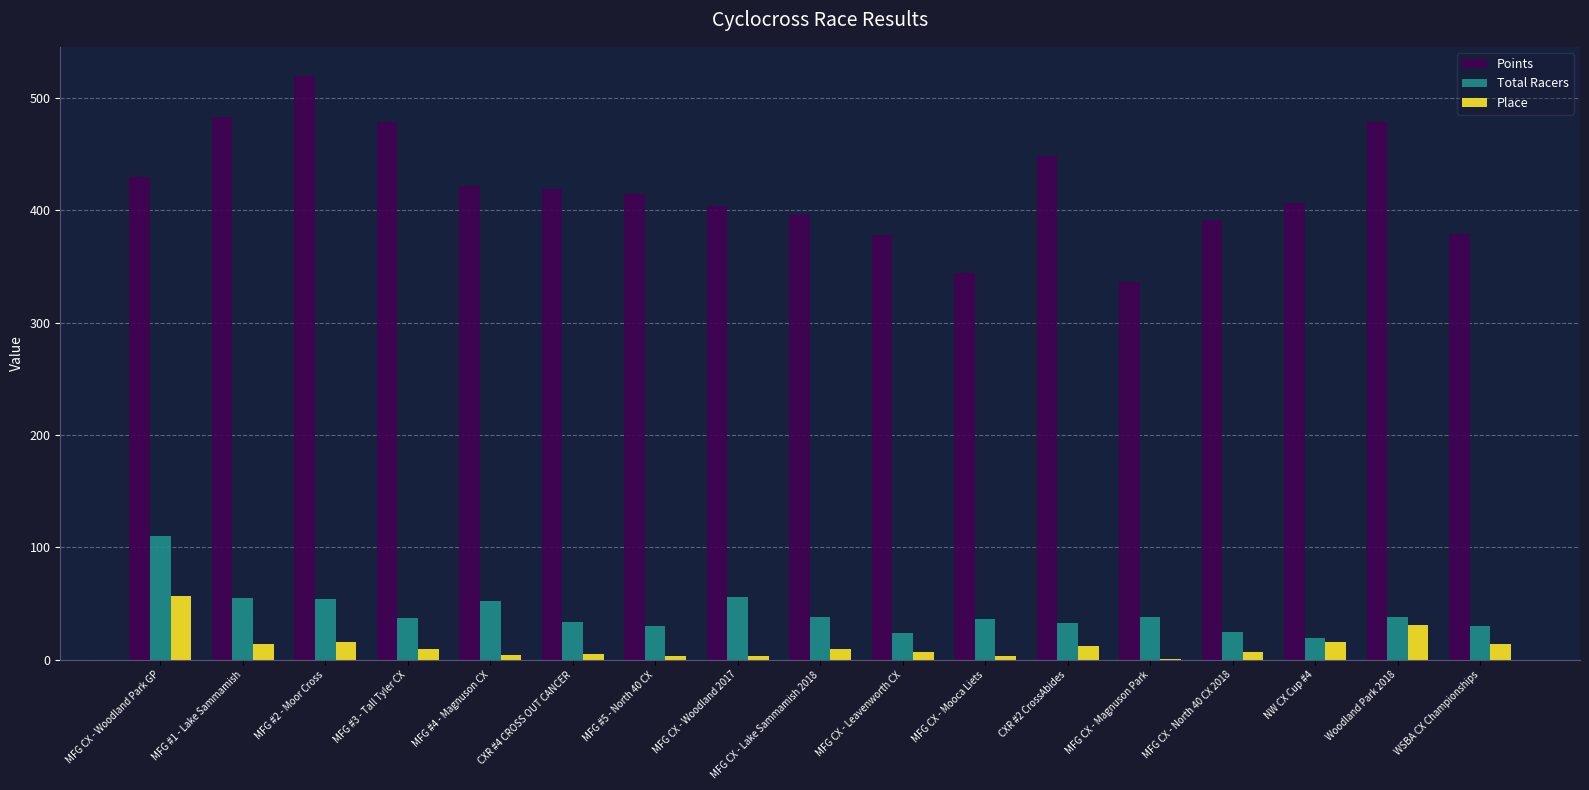

Is the value of Total Racers at MFG CX - Woodland Park GP greater than the value of Points at MFG CX - Woodland Park GP?

No